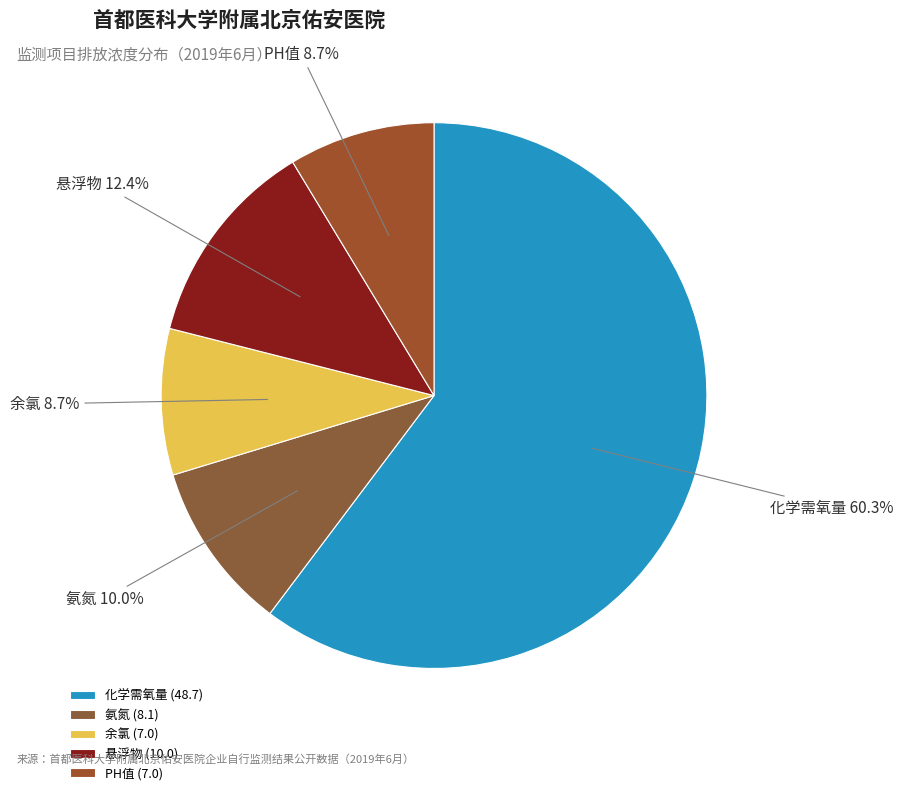

Is 悬浮物 the majority of the pie?

No